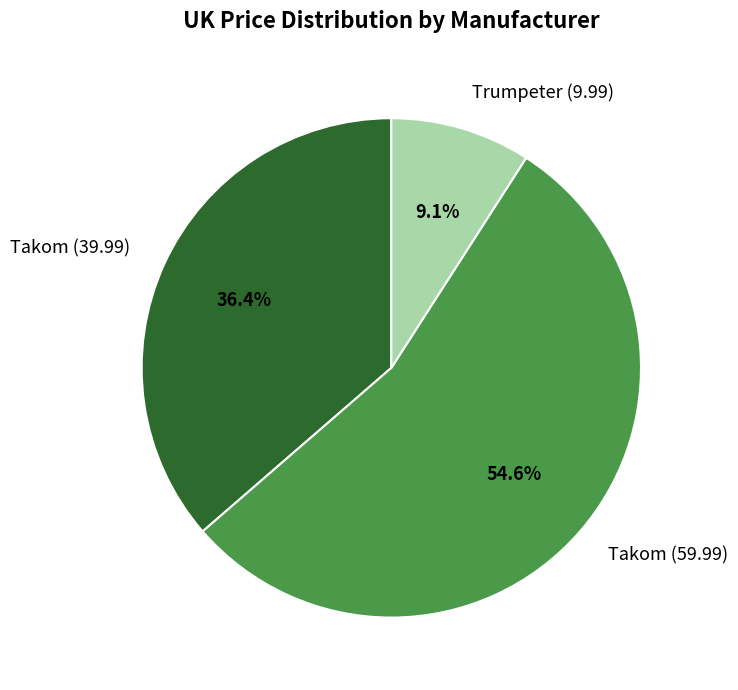

What percentage do Takom (59.99) and Takom (39.99) together represent?

90.9%